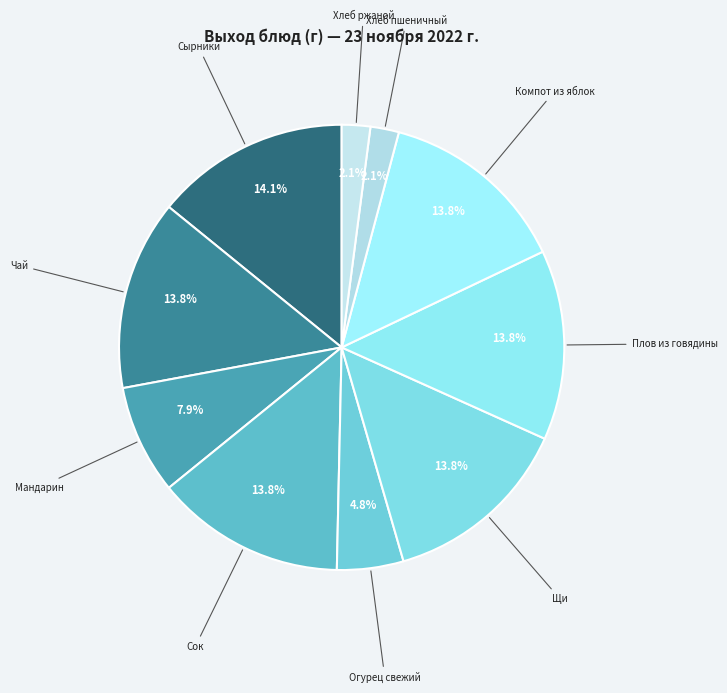

True or false: Сырники accounts for 8% of the total.

False